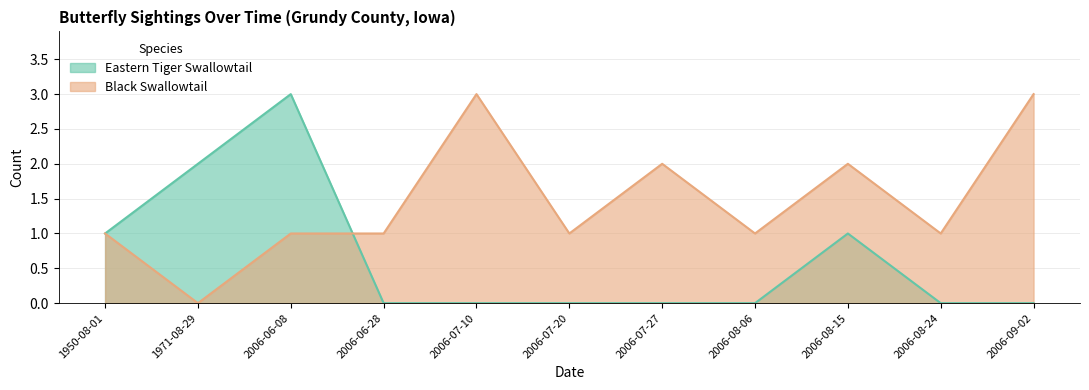

What is the label of the 3rd point from the left?

2006-06-08